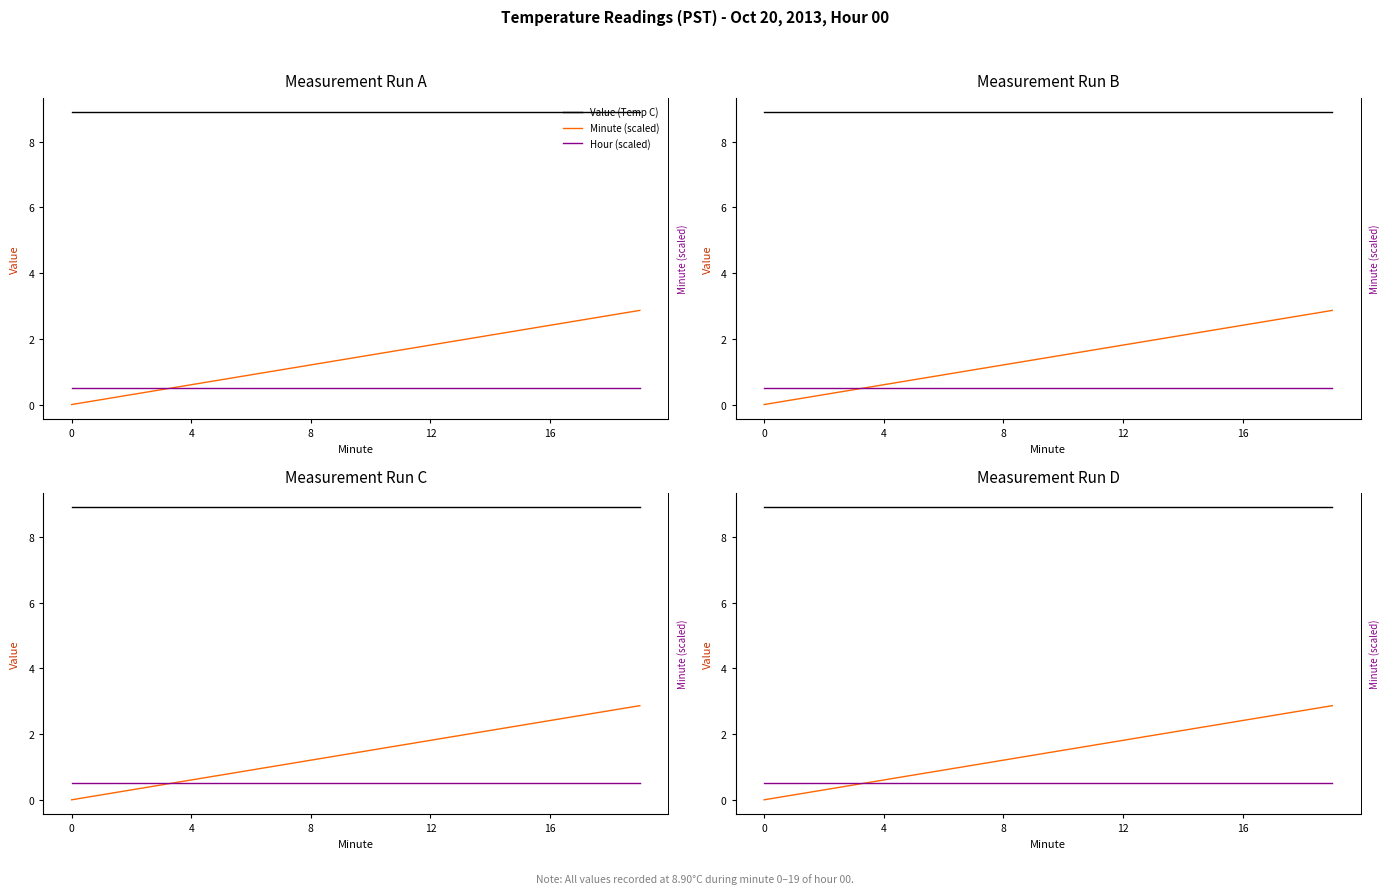

What is the value of the Value (Temp C) point at the 11th from the left?

8.9